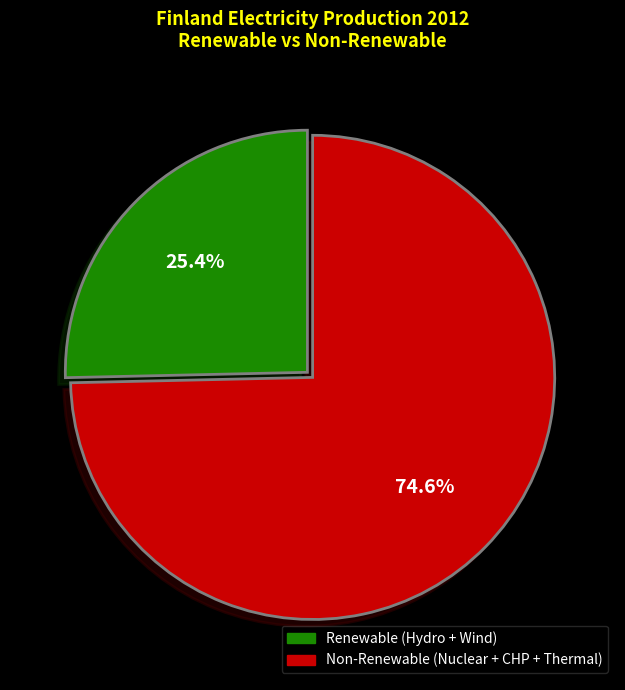

Count the number of slices in the pie.

2